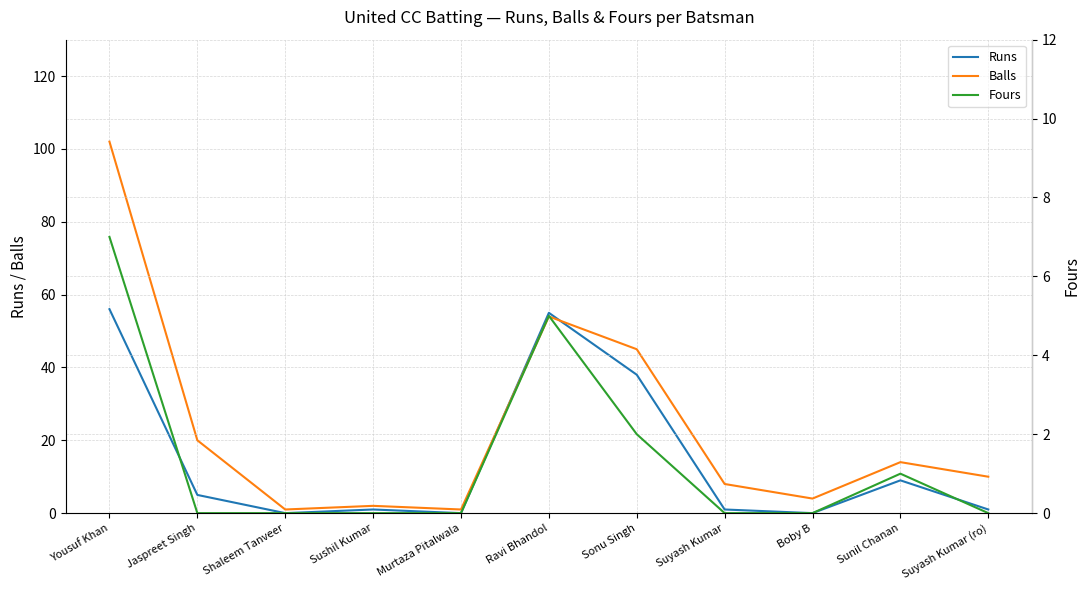

How many values in the Balls series exceed 10?

5